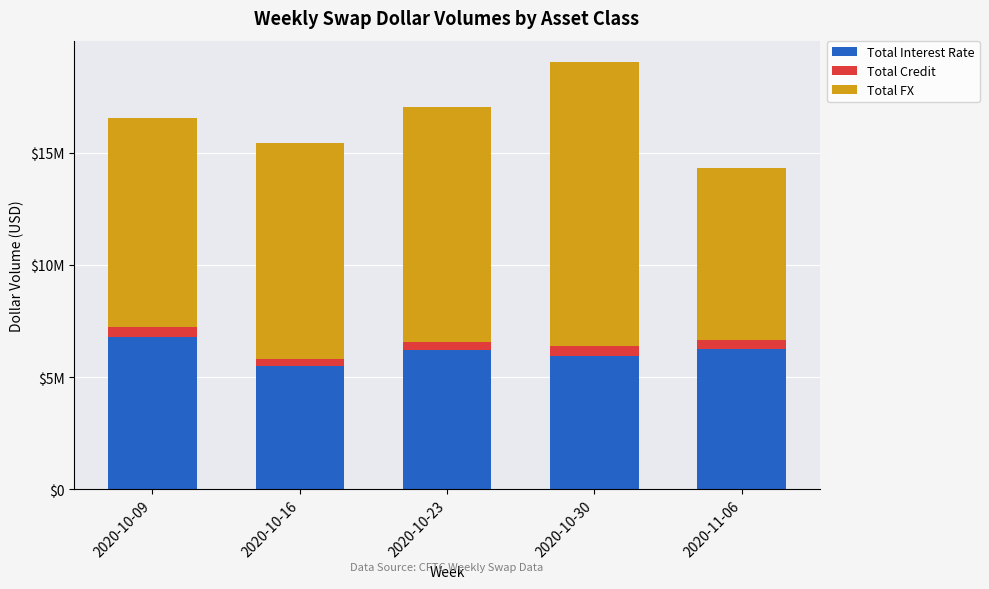

List the labels in order of Total Interest Rate value, smallest first.

2020-10-16, 2020-10-30, 2020-10-23, 2020-11-06, 2020-10-09